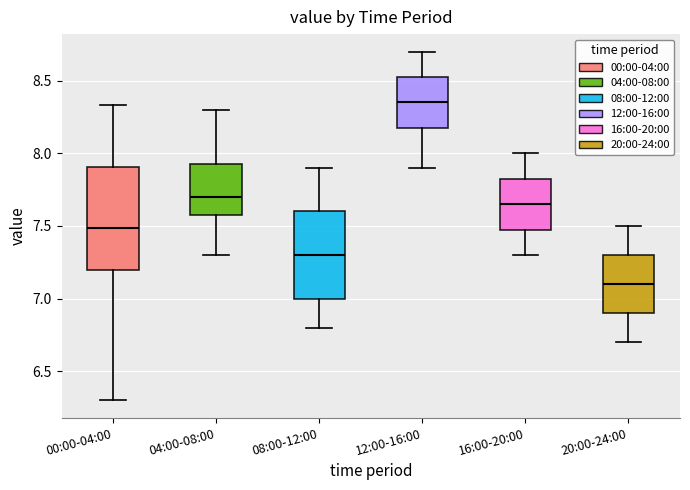

Which box's median line is the lowest?

20:00-24:00